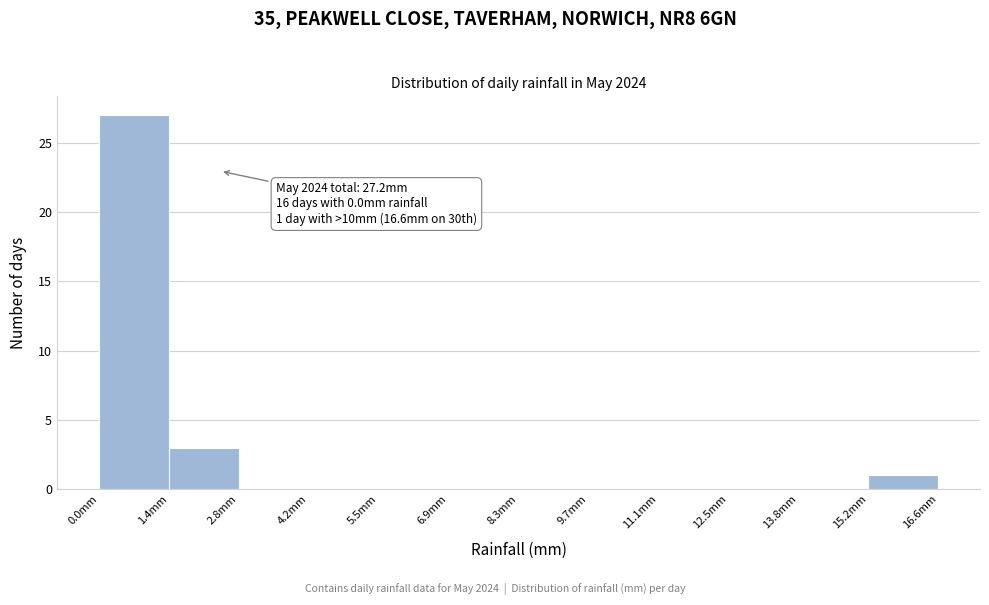

Over which range of the x-axis is the bar tallest?

0.0 to 1.4